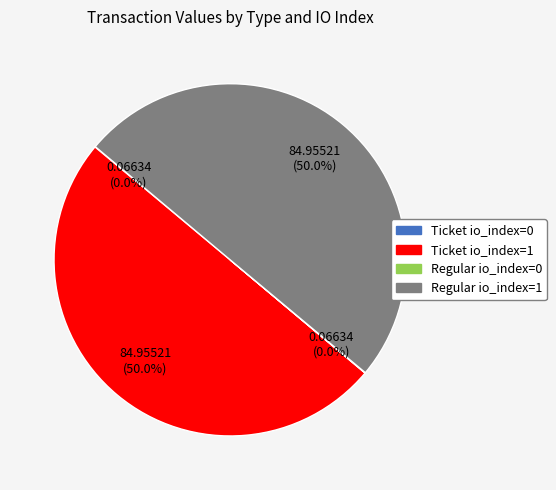

Approximately how many times larger is the value at Regular io_index=1 compared to Ticket io_index=1?

1.0